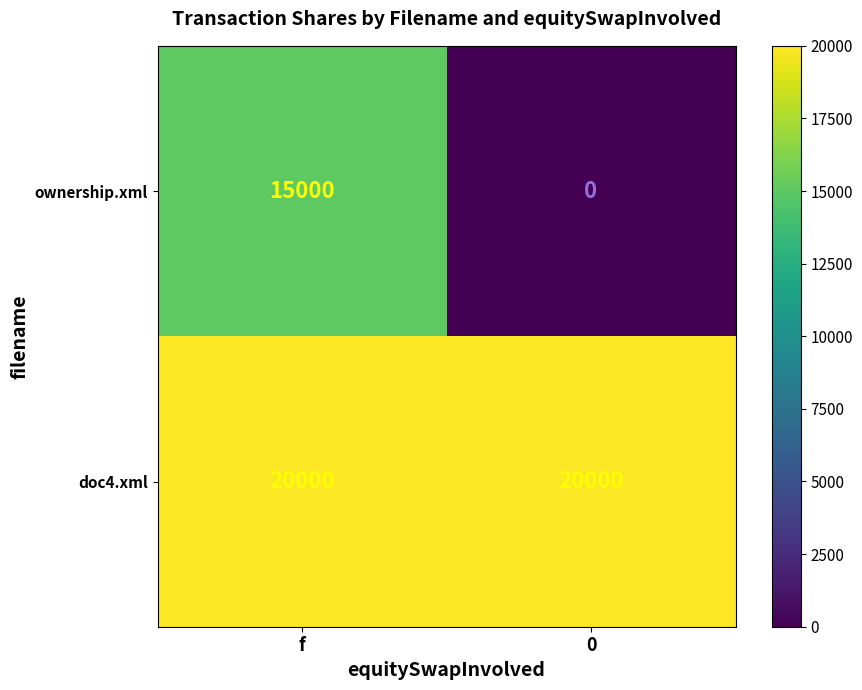

True or false: doc4.xml has a value of 31464 at f.

False